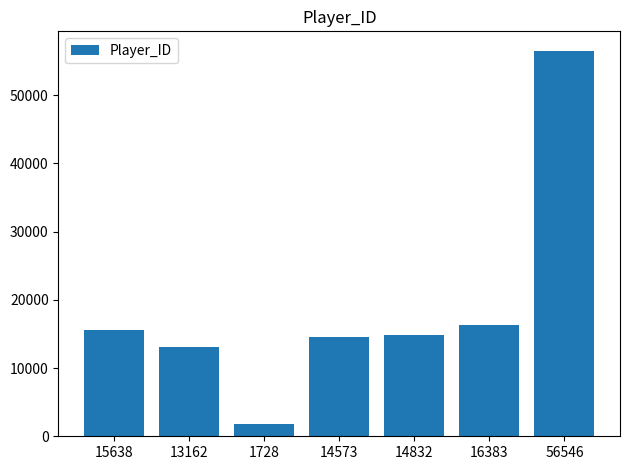

Which label corresponds to the smallest value in the chart?

1728